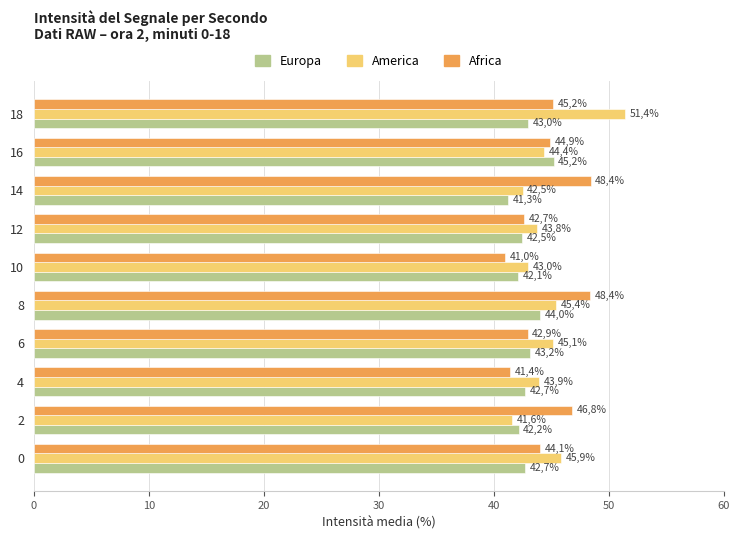

What are all the series names shown in the legend?

Europa, America, Africa